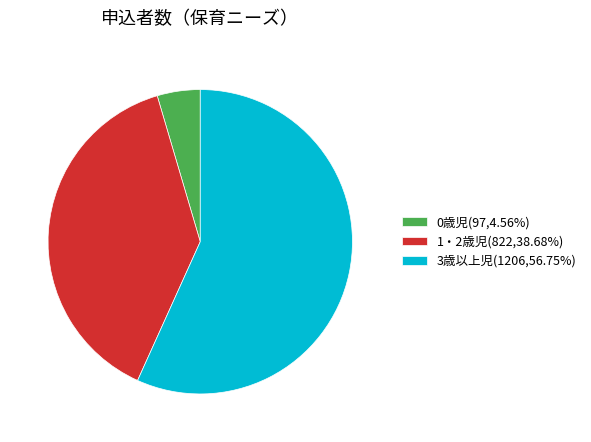

Is there any slice that represents more than half of the pie?

Yes